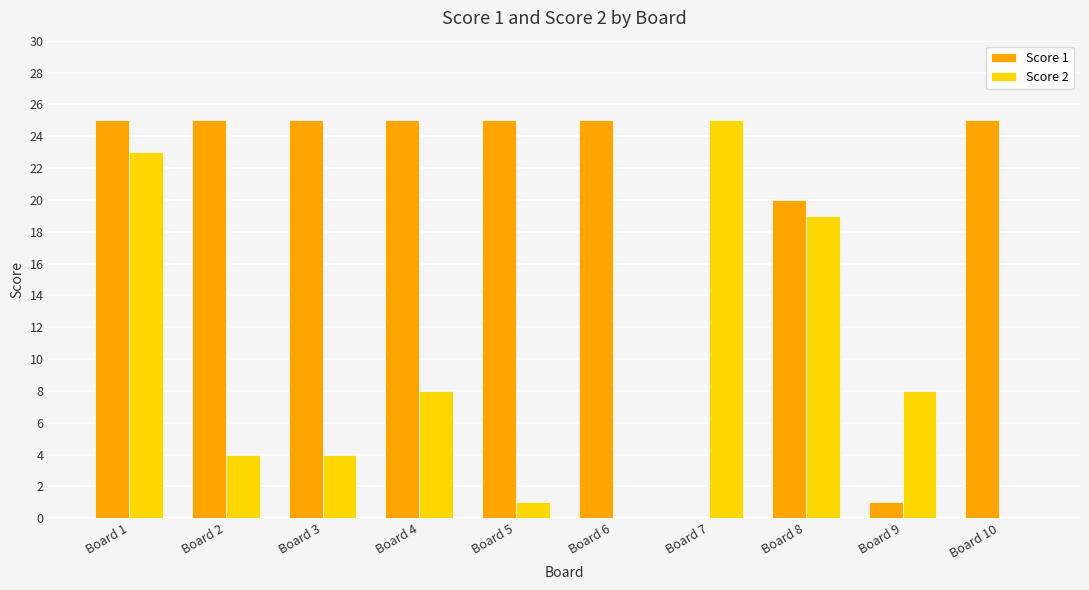

Between Board 8 and Board 10, which series saw the biggest shift?

Score 2